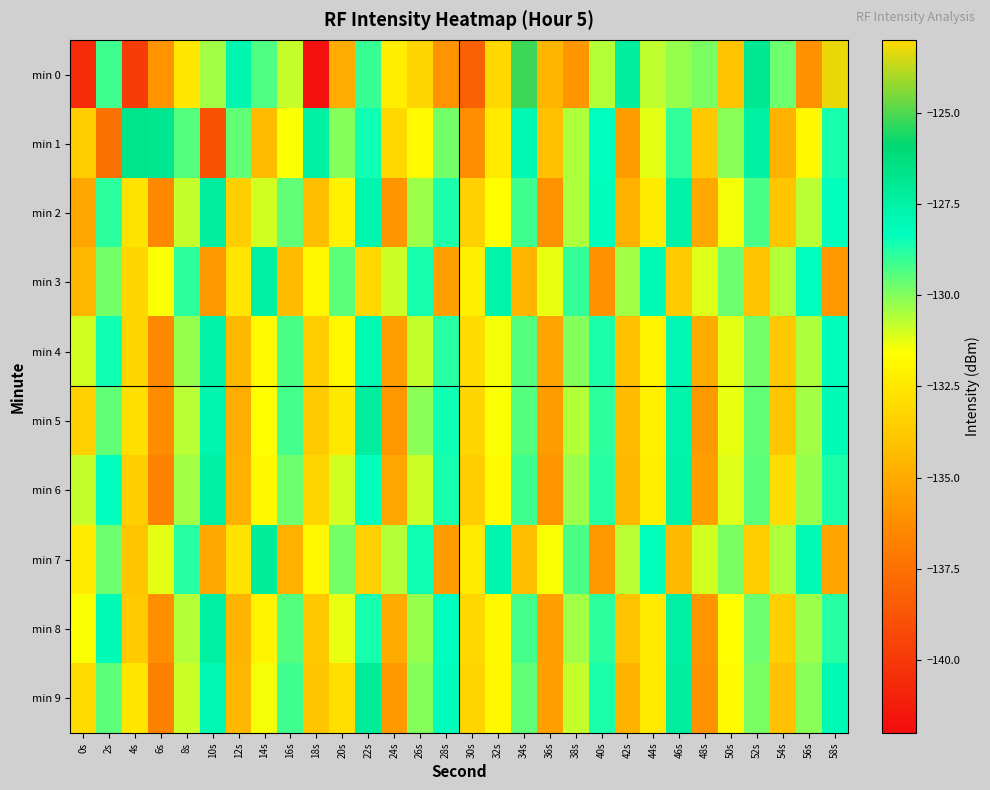

Reading right to left, list all the values displayed in this chart.

min 0: 58s=-123.3	56s=-136.1	54s=-129.7	52s=-126.9	50s=-134.1	48s=-129.9	46s=-130.2	44s=-130.8	42s=-127.3	40s=-130.6	38s=-135.9	36s=-134.5	34s=-125.2	32s=-133.1	30s=-138.2	28s=-135.9	26s=-133.3	24s=-132.2	22s=-129.0	20s=-134.9	18s=-141.7	16s=-130.8	14s=-129.3	12s=-127.8	10s=-130.4	8s=-132.5	6s=-135.9	4s=-139.8	2s=-129.1	0s=-140.6
min 1: 58s=-128.6	56s=-131.9	54s=-134.7	52s=-127.5	50s=-130.1	48s=-133.8	46s=-129.0	44s=-131.2	42s=-135.6	40s=-128.3	38s=-130.5	36s=-134.1	34s=-127.9	32s=-132.4	30s=-136.2	28s=-129.8	26s=-131.7	24s=-133.1	22s=-128.5	20s=-130.0	18s=-127.4	16s=-131.5	14s=-134.3	12s=-129.6	10s=-138.9	8s=-129.4	6s=-126.8	4s=-126.7	2s=-137.4	0s=-133.6
min 2: 58s=-128.4	56s=-130.7	54s=-133.9	52s=-129.3	50s=-131.4	48s=-135.1	46s=-127.6	44s=-132.3	42s=-134.8	40s=-128.2	38s=-130.5	36s=-136.0	34s=-129.1	32s=-131.6	30s=-133.4	28s=-128.7	26s=-130.3	24s=-135.9	22s=-127.8	20s=-132.1	18s=-134.2	16s=-129.6	14s=-131.0	12s=-133.5	10s=-127.3	8s=-130.8	6s=-136.4	4s=-132.7	2s=-128.9	0s=-135.2
min 3: 58s=-135.8	56s=-128.3	54s=-130.6	52s=-134.0	50s=-129.7	48s=-131.1	46s=-133.7	44s=-128.1	42s=-130.4	40s=-136.1	38s=-129.0	36s=-131.3	34s=-134.6	32s=-127.7	30s=-132.2	28s=-135.4	26s=-128.6	24s=-130.9	22s=-133.1	20s=-129.5	18s=-131.8	16s=-134.3	14s=-127.4	12s=-132.6	10s=-135.7	8s=-128.9	6s=-131.5	4s=-133.2	2s=-129.8	0s=-134.5
min 4: 58s=-128.2	56s=-130.5	54s=-133.8	52s=-129.8	50s=-131.2	48s=-135.0	46s=-127.9	44s=-132.0	42s=-134.1	40s=-128.7	38s=-130.0	36s=-135.3	34s=-129.4	32s=-131.4	30s=-133.0	28s=-128.8	26s=-130.8	24s=-135.5	22s=-128.0	20s=-131.9	18s=-133.6	16s=-129.3	14s=-131.7	12s=-134.4	10s=-127.6	8s=-130.2	6s=-136.5	4s=-133.3	2s=-128.5	0s=-131.0
min 5: 58s=-128.1	56s=-130.4	54s=-133.9	52s=-129.6	50s=-131.3	48s=-135.7	46s=-127.7	44s=-132.1	42s=-134.3	40s=-128.9	38s=-130.6	36s=-135.6	34s=-129.4	32s=-131.5	30s=-133.2	28s=-128.5	26s=-130.1	24s=-135.8	22s=-127.3	20s=-132.5	18s=-133.7	16s=-129.2	14s=-131.6	12s=-134.9	10s=-127.8	8s=-130.7	6s=-136.3	4s=-132.8	2s=-129.6	0s=-133.4
min 6: 58s=-128.7	56s=-130.2	54s=-133.0	52s=-129.5	50s=-131.1	48s=-135.4	46s=-127.6	44s=-132.2	42s=-134.5	40s=-128.8	38s=-130.3	36s=-135.9	34s=-129.1	32s=-131.7	30s=-133.6	28s=-128.6	26s=-130.9	24s=-135.2	22s=-128.4	20s=-131.0	18s=-133.3	16s=-129.7	14s=-131.8	12s=-134.7	10s=-127.5	8s=-130.4	6s=-136.7	4s=-133.5	2s=-128.3	0s=-130.8
min 7: 58s=-135.3	56s=-128.1	54s=-130.5	52s=-133.6	50s=-129.9	48s=-131.0	46s=-134.4	44s=-128.4	42s=-130.7	40s=-135.8	38s=-129.3	36s=-131.5	34s=-134.2	32s=-127.8	30s=-132.4	28s=-135.6	26s=-128.5	24s=-130.6	22s=-133.4	20s=-129.8	18s=-131.9	16s=-134.8	14s=-127.2	12s=-132.7	10s=-135.1	8s=-128.8	6s=-131.2	4s=-133.9	2s=-129.7	0s=-132.3
min 8: 58s=-128.8	56s=-130.3	54s=-133.5	52s=-129.7	50s=-131.6	48s=-135.9	46s=-127.5	44s=-132.3	42s=-134.0	40s=-128.9	38s=-130.4	36s=-135.5	34s=-129.2	32s=-131.8	30s=-133.1	28s=-128.3	26s=-130.2	24s=-135.0	22s=-128.6	20s=-131.3	18s=-133.8	16s=-129.4	14s=-132.0	12s=-134.6	10s=-127.4	8s=-130.6	6s=-136.2	4s=-133.7	2s=-128.1	0s=-131.5
min 9: 58s=-128.0	56s=-130.1	54s=-134.1	52s=-129.9	50s=-131.7	48s=-136.0	46s=-127.3	44s=-132.4	42s=-134.7	40s=-128.7	38s=-130.8	36s=-135.4	34s=-129.6	32s=-131.9	30s=-133.3	28s=-128.2	26s=-130.0	24s=-135.7	22s=-127.1	20s=-132.8	18s=-133.9	16s=-129.1	14s=-131.4	12s=-134.5	10s=-127.9	8s=-130.9	6s=-136.8	4s=-132.6	2s=-129.5	0s=-133.0